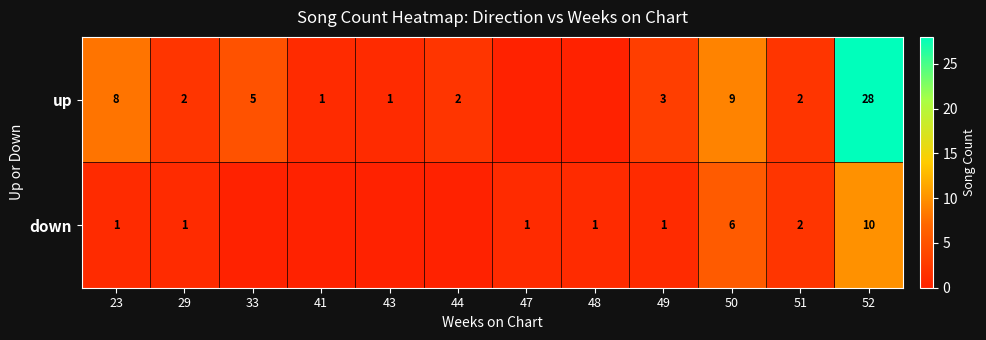

At how many categories does at least one series exceed 24?

1